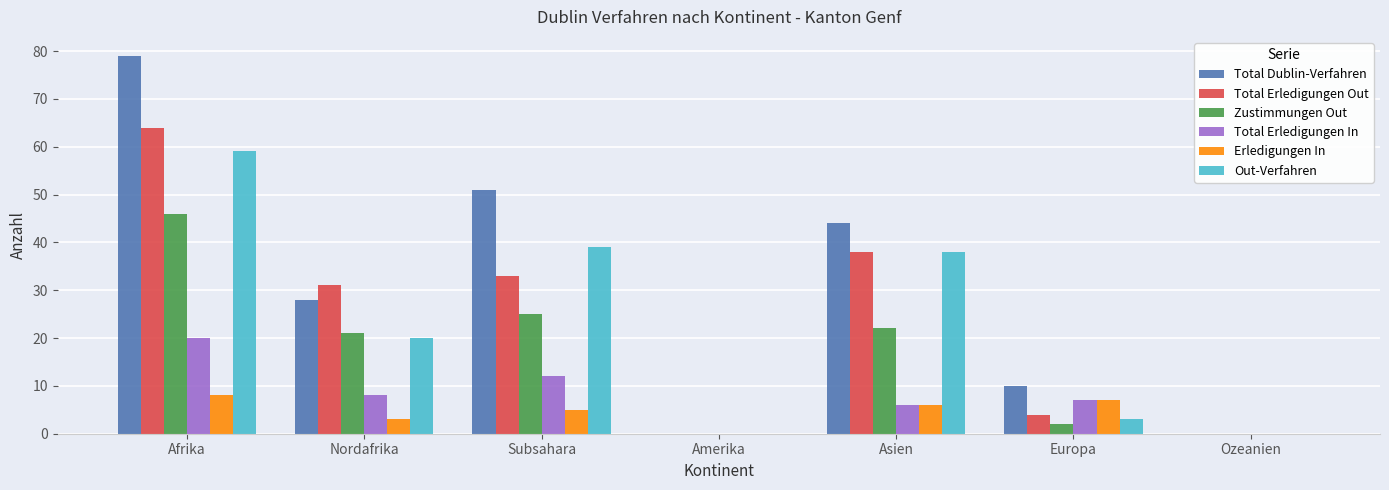

At which category is the sum across all series the highest?

Afrika